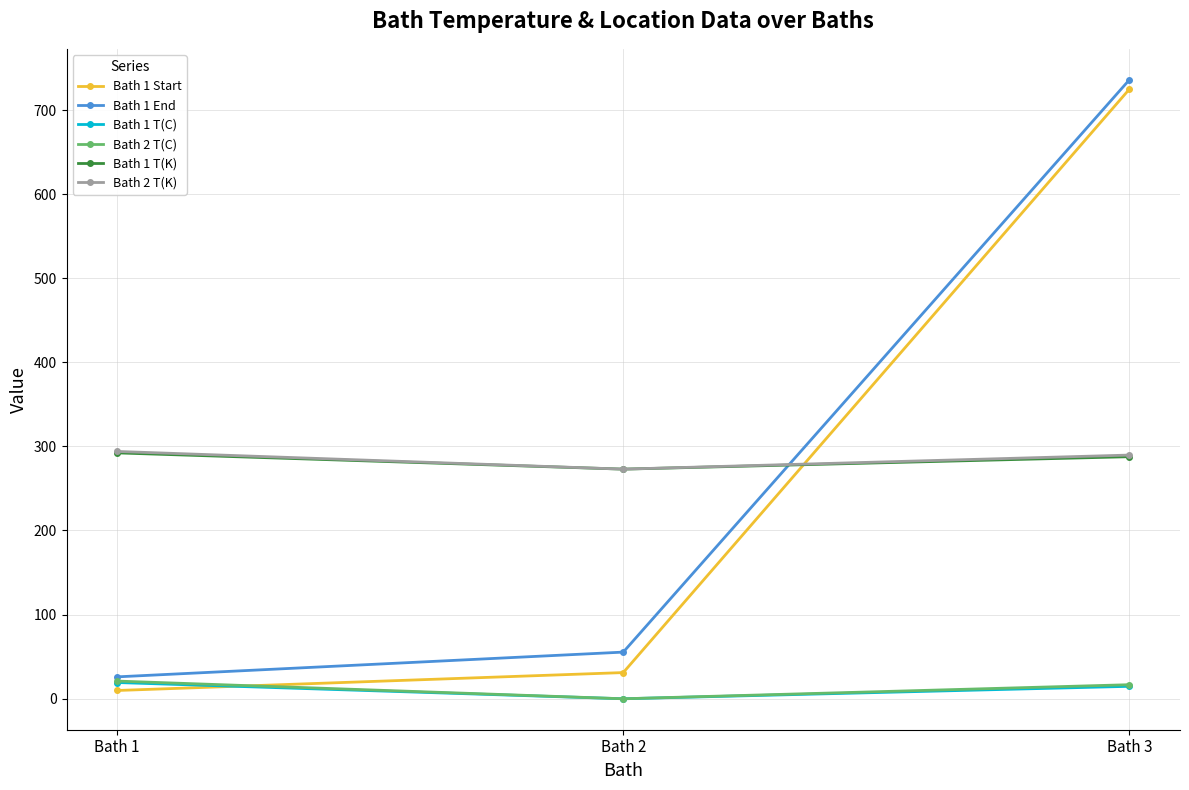

At which category does the chart reach its peak across all series?

Bath 3